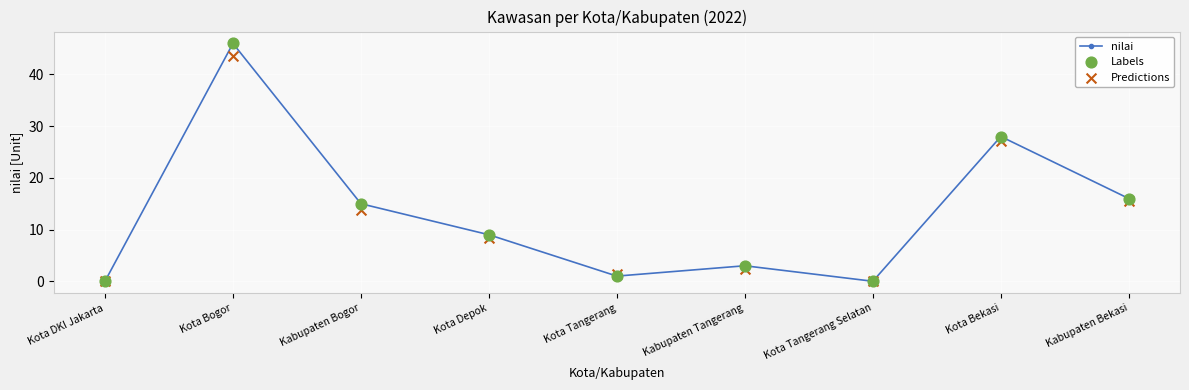

Which series reaches the maximum Y coordinate?

nilai